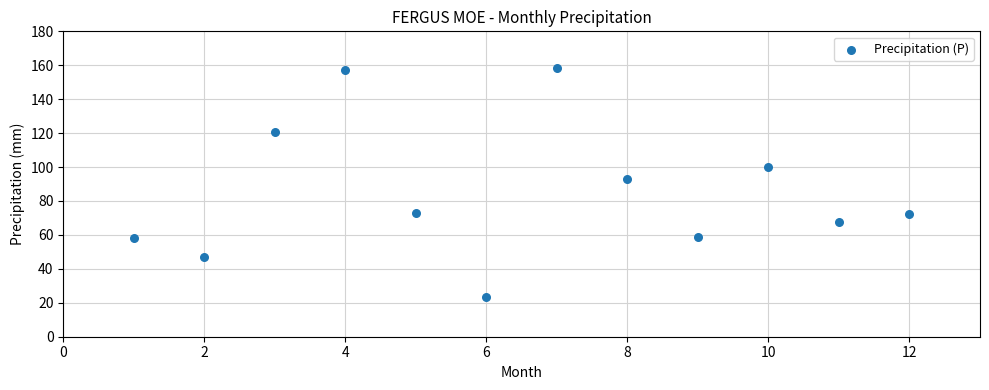

What is the average Y value?

85.8